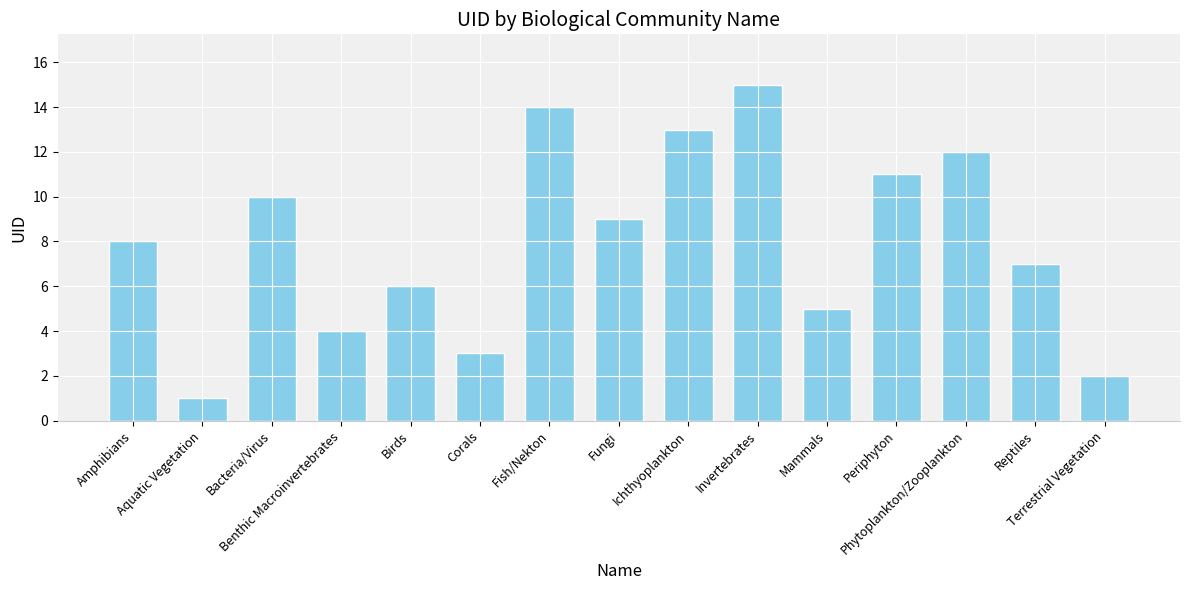

Rank the categories by value from lowest to highest.

Aquatic Vegetation, Terrestrial Vegetation, Corals, Benthic Macroinvertebrates, Mammals, Birds, Reptiles, Amphibians, Fungi, Bacteria/Virus, Periphyton, Phytoplankton/Zooplankton, Ichthyoplankton, Fish/Nekton, Invertebrates